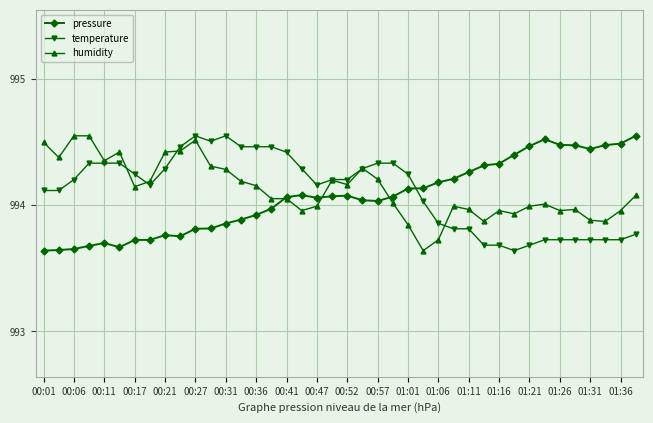

True or false: pressure has more than 1 interior local peaks.

True